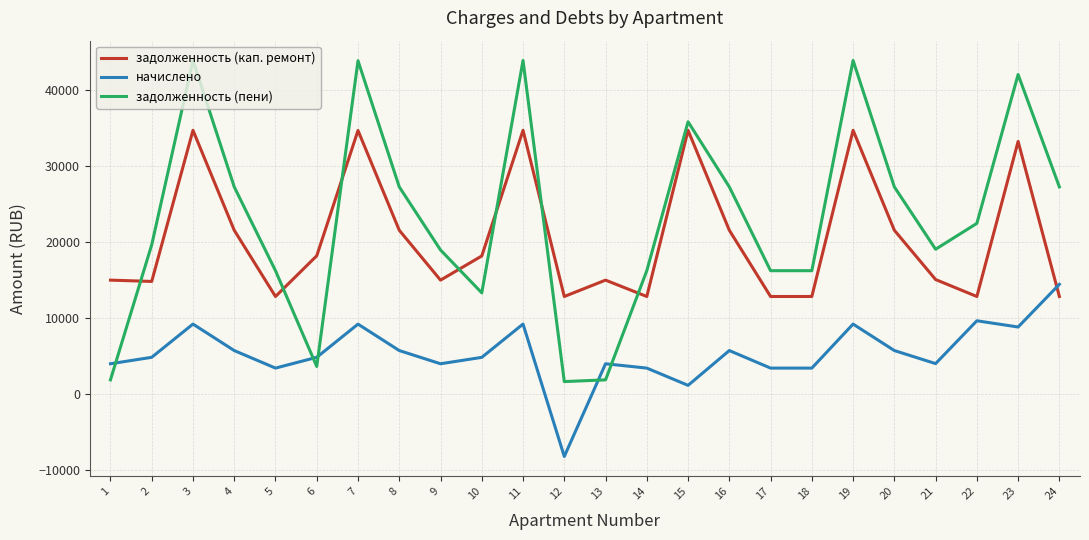

True or false: задолженность (пени) has more than 1 interior local peaks.

True